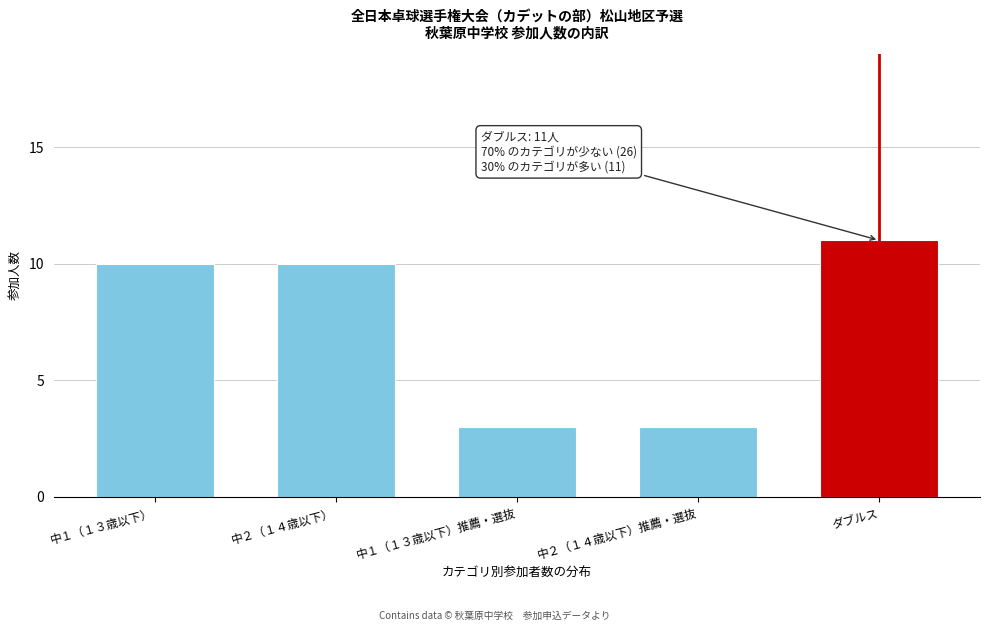

Reading left to right, transcribe all the data shown in this chart.

10	10	3	3	11